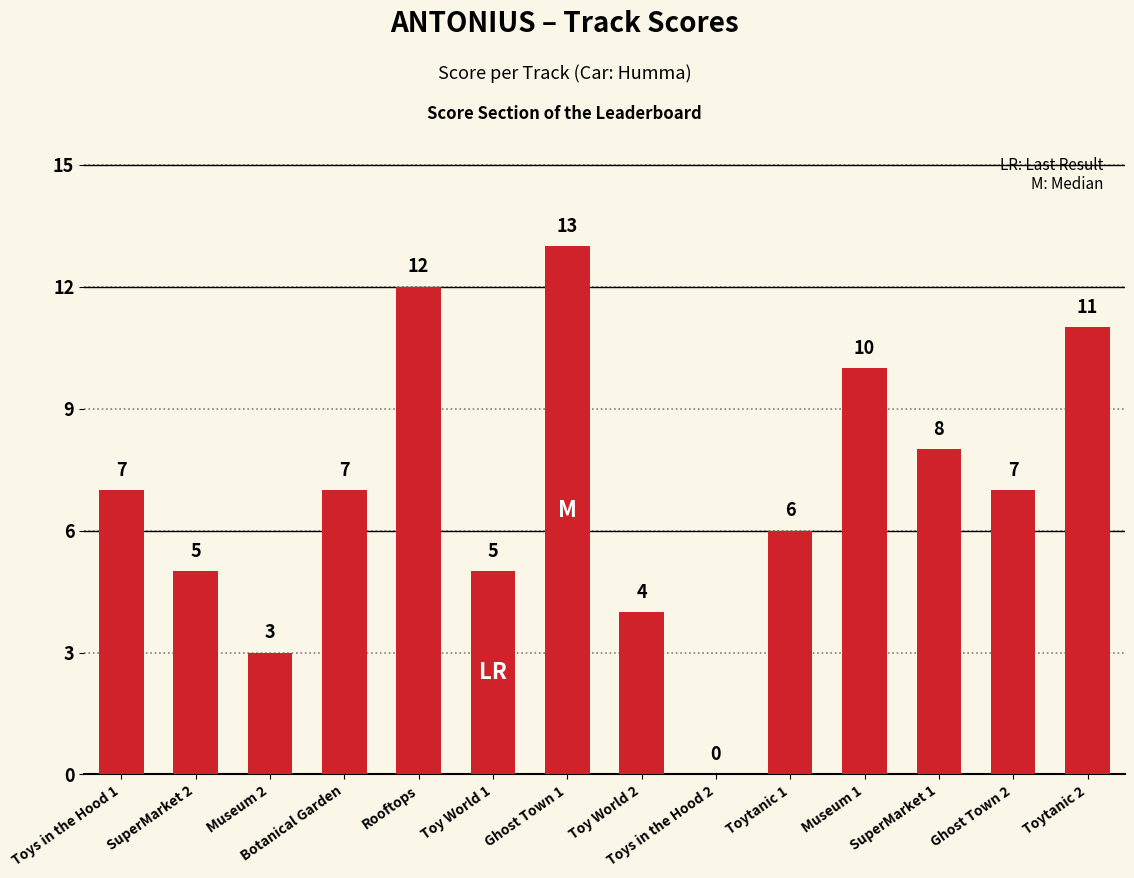

What is the sum of the values at Ghost Town 1 and Toys in the Hood 2?

13